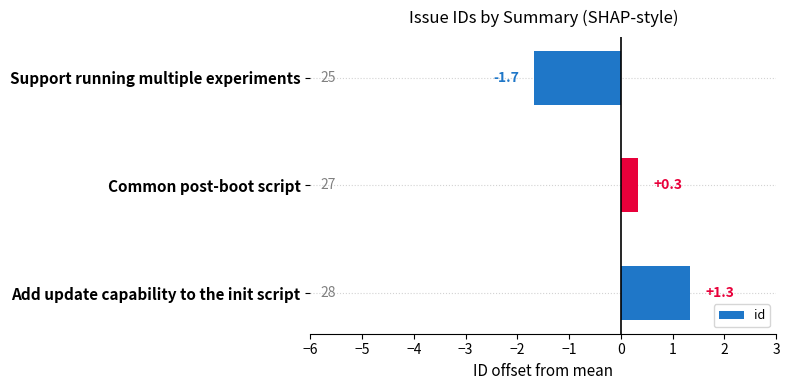

How many values are between -1 and 1?

1